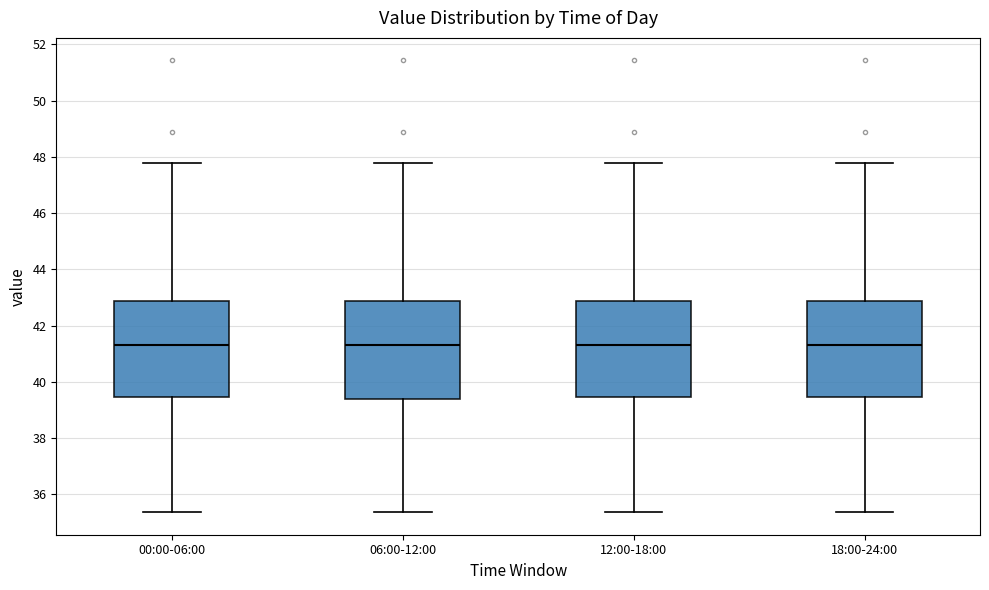

Reading left to right, transcribe this box plot: for each box, give where its median line is, the range the box spans, and where its two whiskers end, as read against the y-axis. The values are not printed on the chart, so give them approximately, as read against the axis.

00:00-06:00: median 41.4, box 39.4 to 42.8, whiskers 35.4 to 47.8
06:00-12:00: median 41.4, box 39.4 to 42.8, whiskers 35.4 to 47.8
12:00-18:00: median 41.4, box 39.4 to 42.8, whiskers 35.4 to 47.8
18:00-24:00: median 41.4, box 39.4 to 42.8, whiskers 35.4 to 47.8